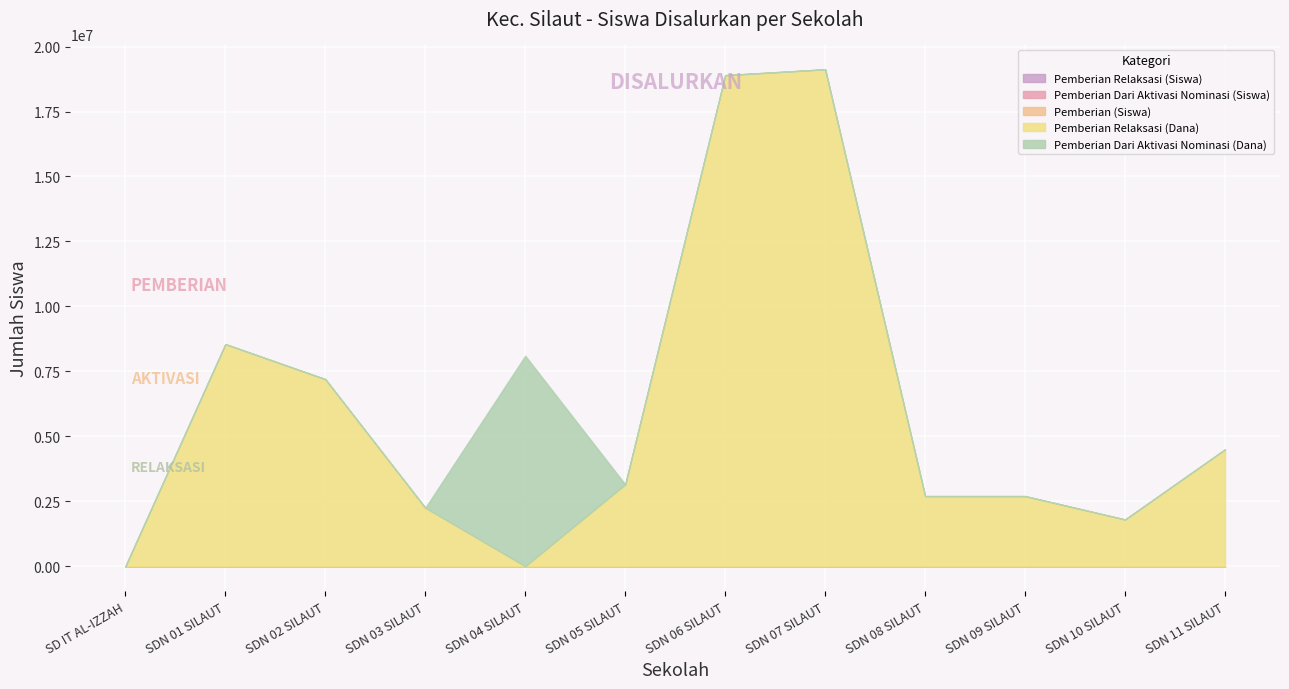

Rank the categories by Pemberian Relaksasi (Dana) value from lowest to highest.

SD IT AL-IZZAH, SDN 04 SILAUT, SDN 10 SILAUT, SDN 03 SILAUT, SDN 08 SILAUT, SDN 09 SILAUT, SDN 05 SILAUT, SDN 11 SILAUT, SDN 02 SILAUT, SDN 01 SILAUT, SDN 06 SILAUT, SDN 07 SILAUT